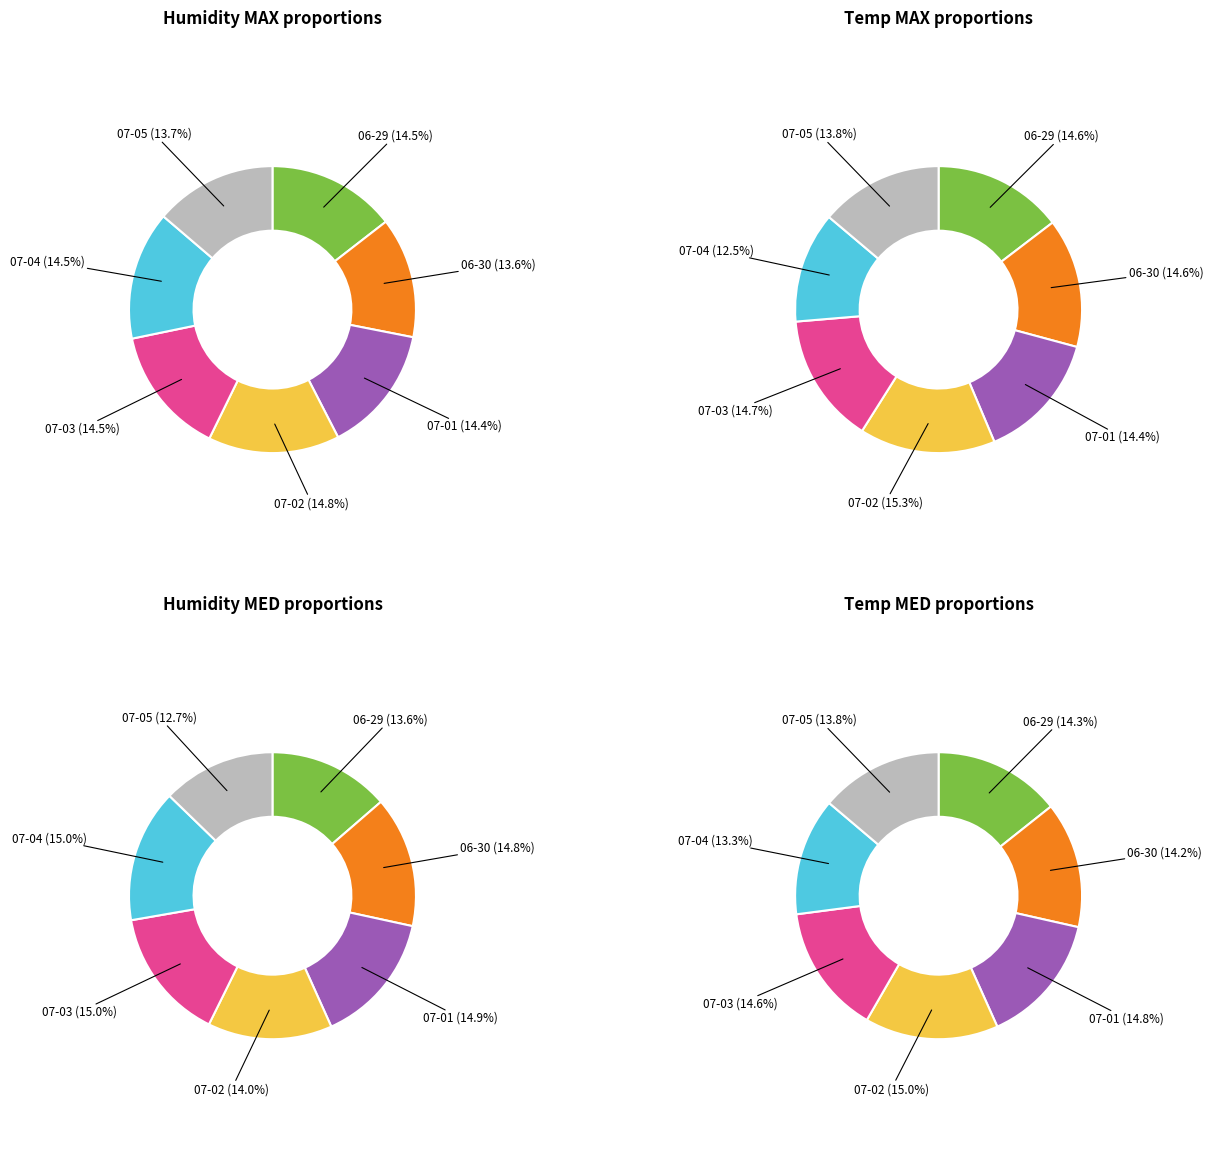

Do 2020-07-05 and 2020-07-01 together represent more than half of the pie?

No